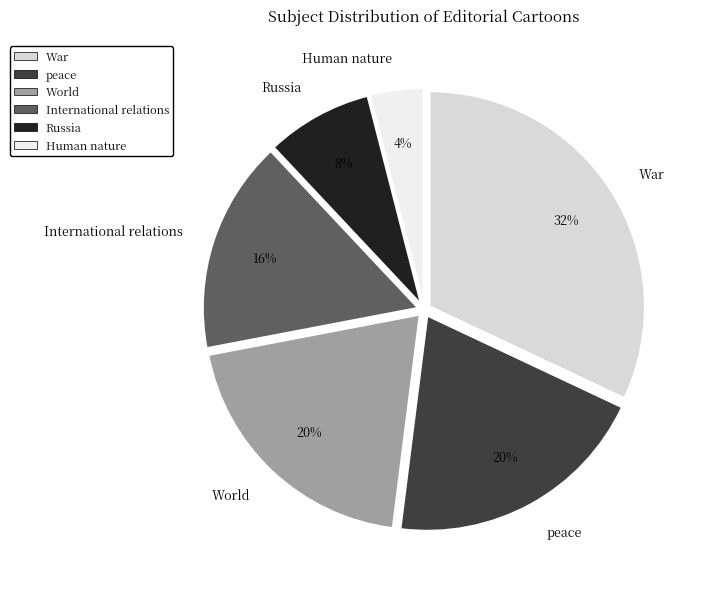

To the nearest percent, what percentage of the pie is International relations?

16%